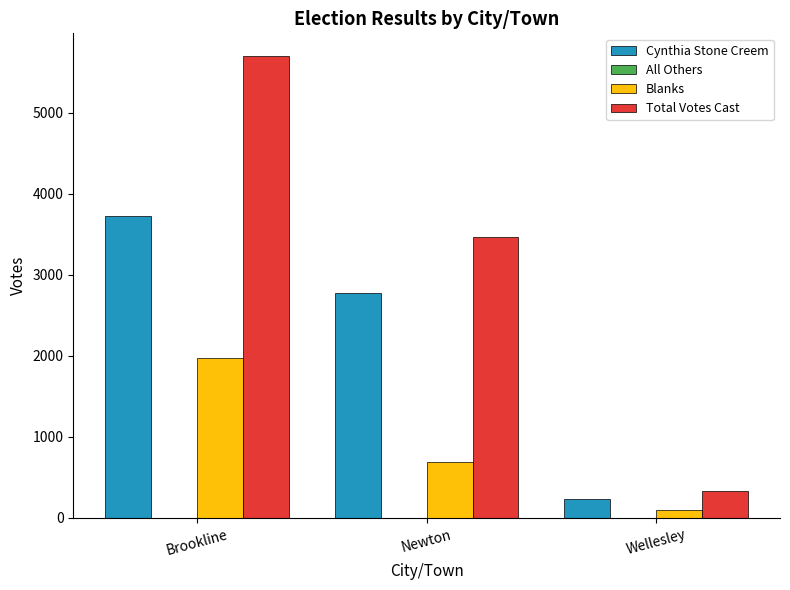

What is the sum of all Cynthia Stone Creem values?

6734